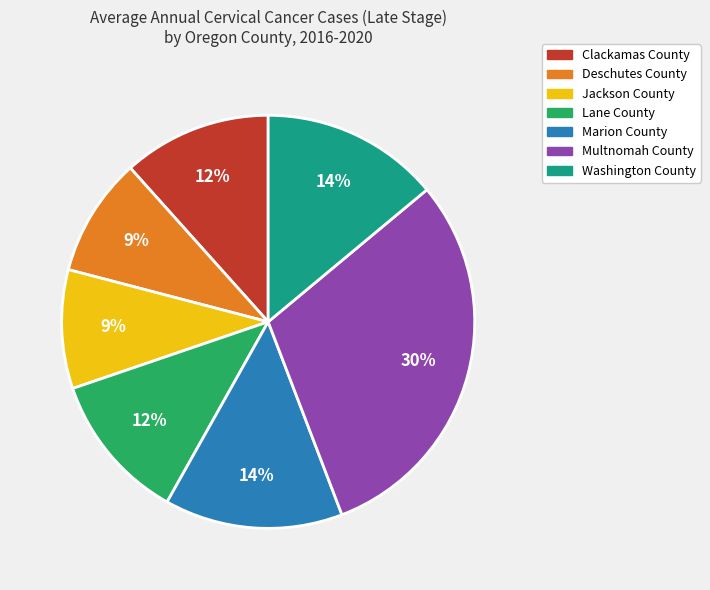

Is it true that Deschutes County is 9% of the pie?

True